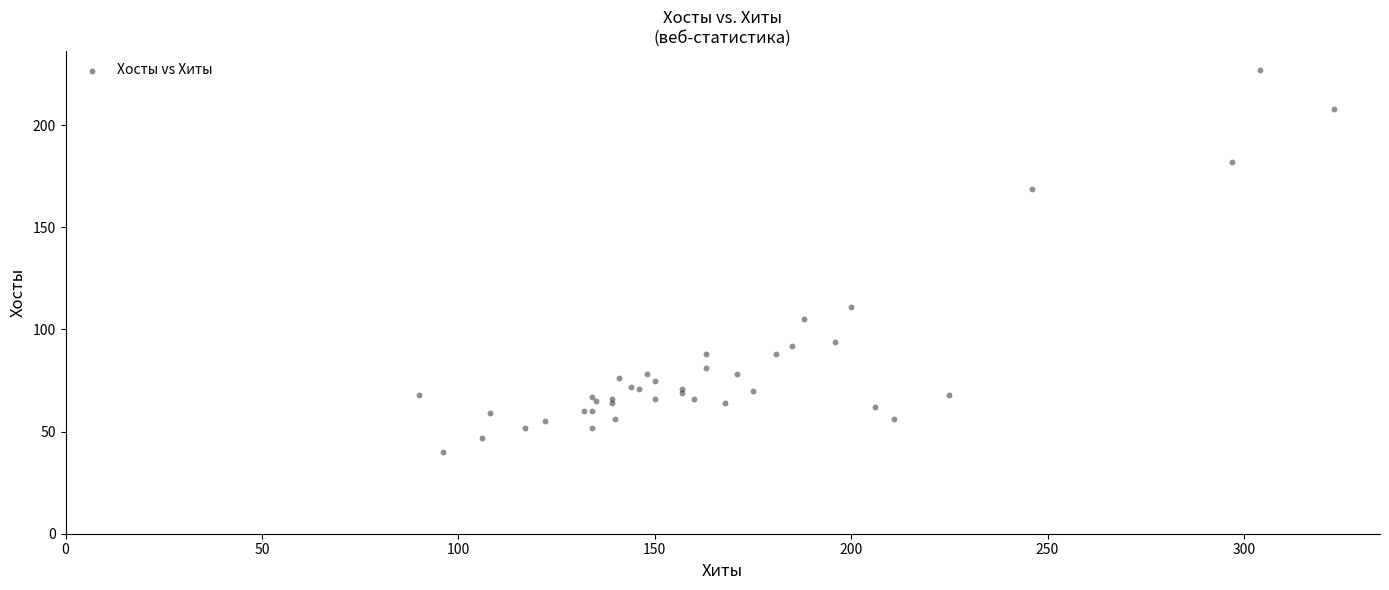

What Y value in the scatter plot is closest to 133?

111